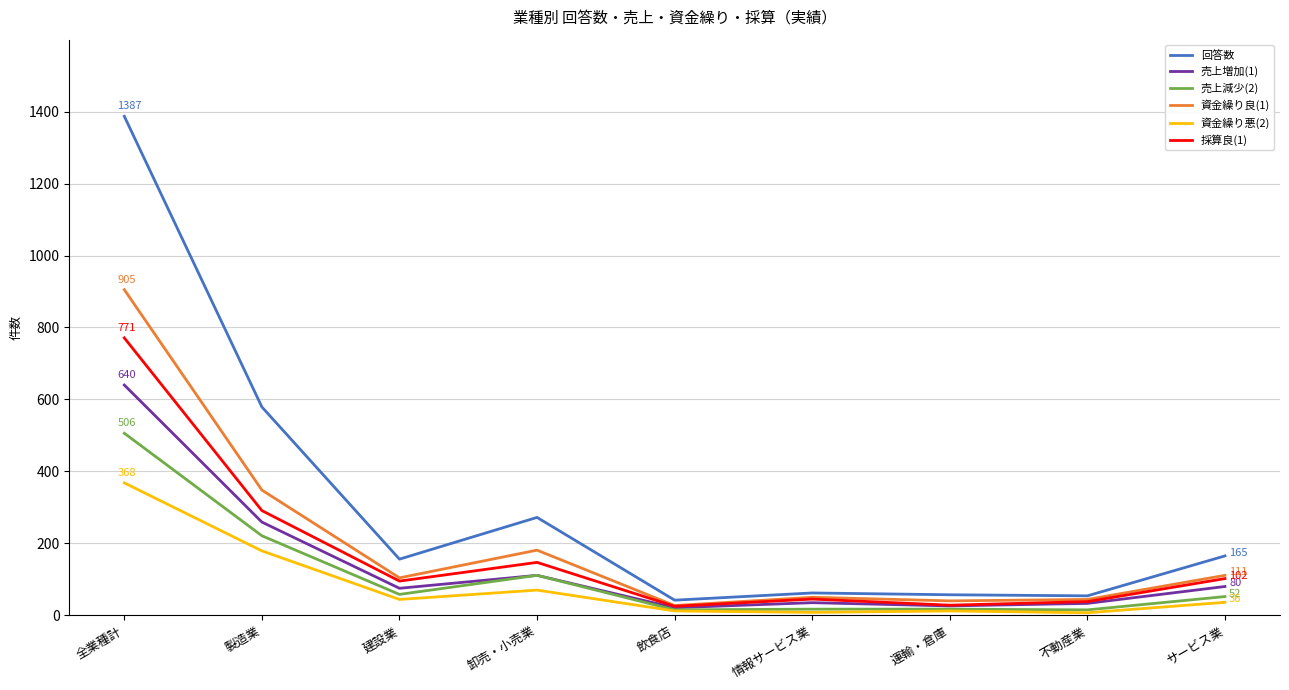

Which series has the largest range (max minus min)?

回答数